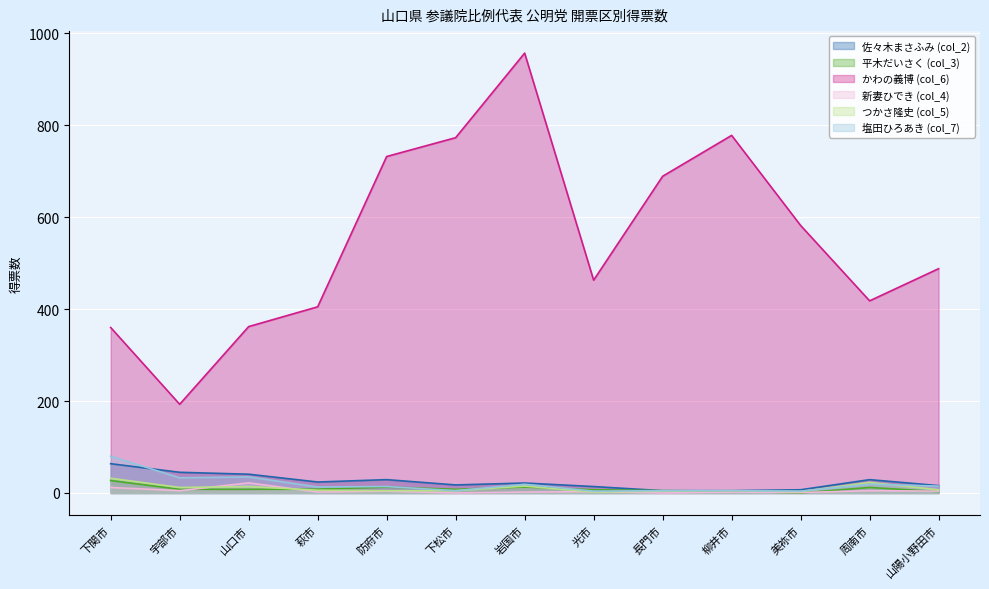

What is the sum of the 平木だいさく (col_3) values at 下関市 and 光市?

34.0